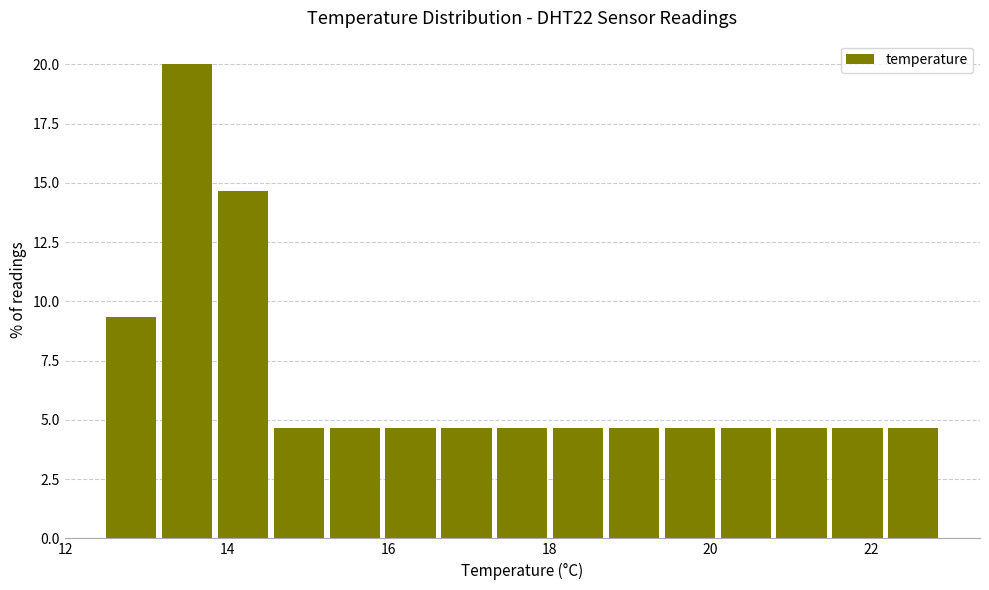

Read against the x-axis, roughly where is the centre of the tallest bar?

13.6